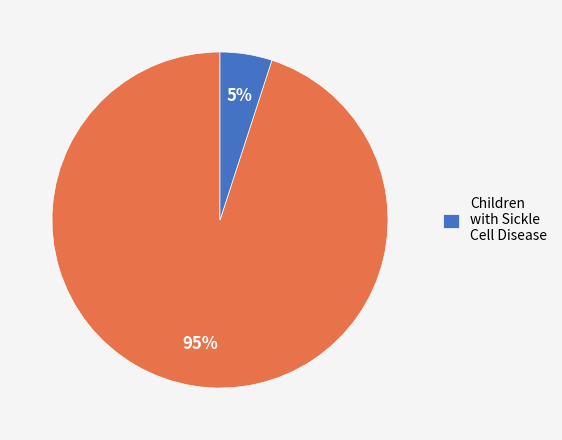

To the nearest percent, what is the average slice percentage?

50%